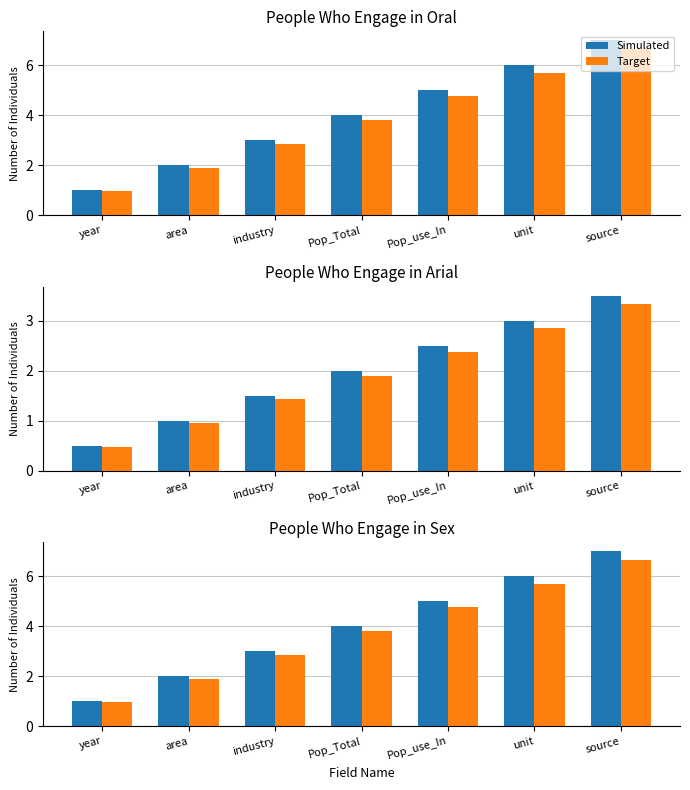

How many values in the Simulated series exceed 4?

3